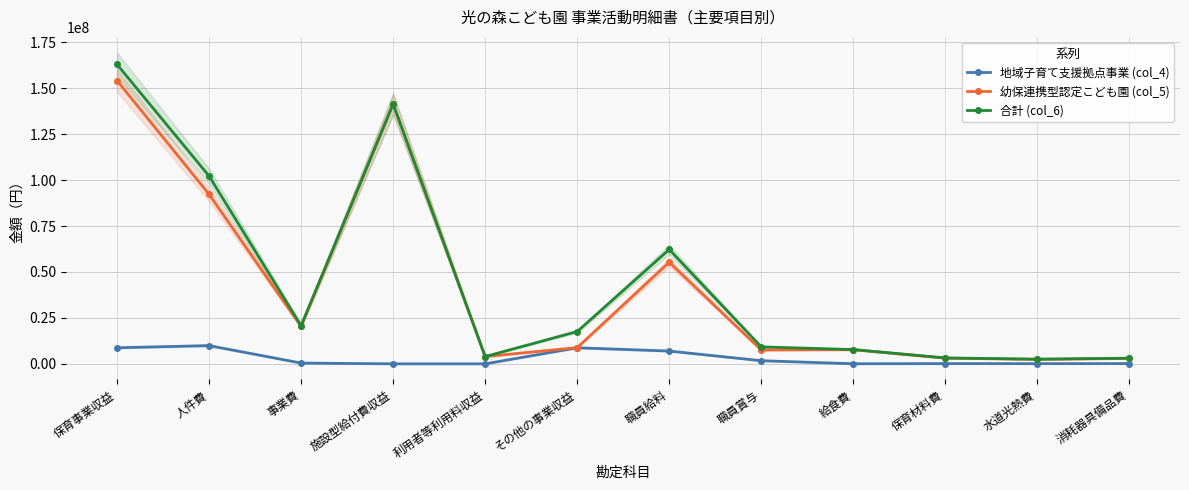

How many lines are shown in the chart?

3